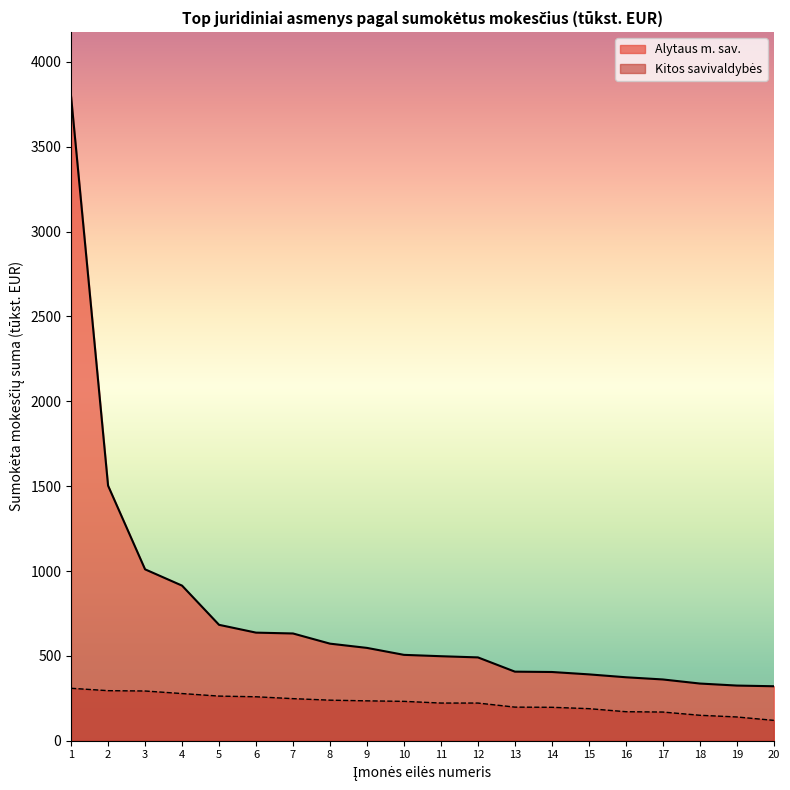

What is the difference between the maximum and minimum values in the Kitos savivaldybės series?

189